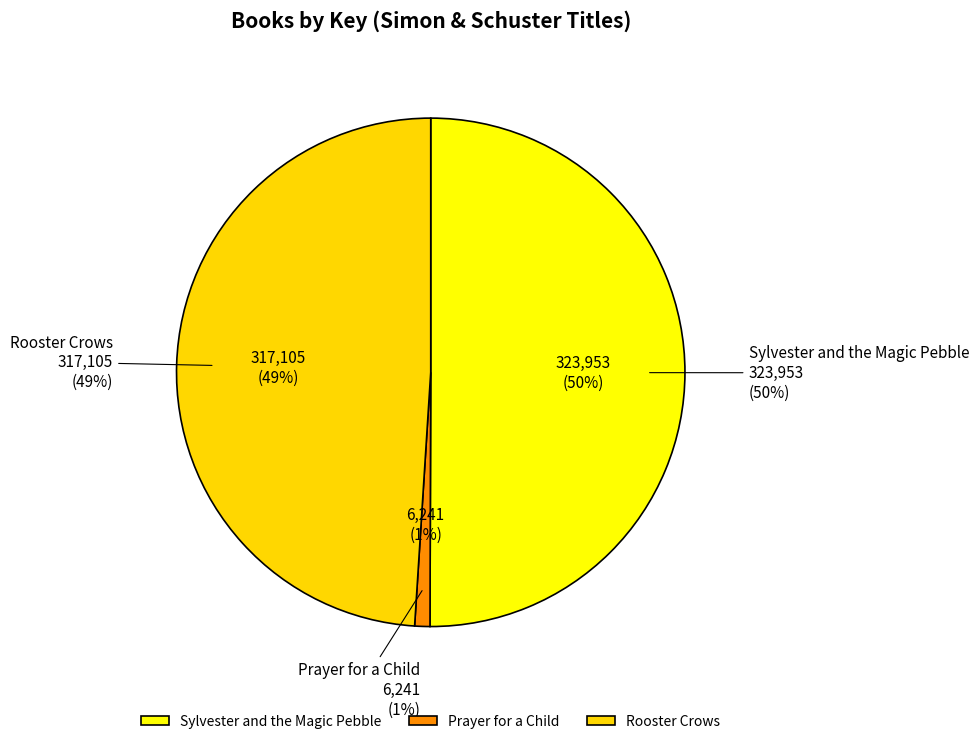

Which slice is the largest?

Sylvester and the Magic Pebble